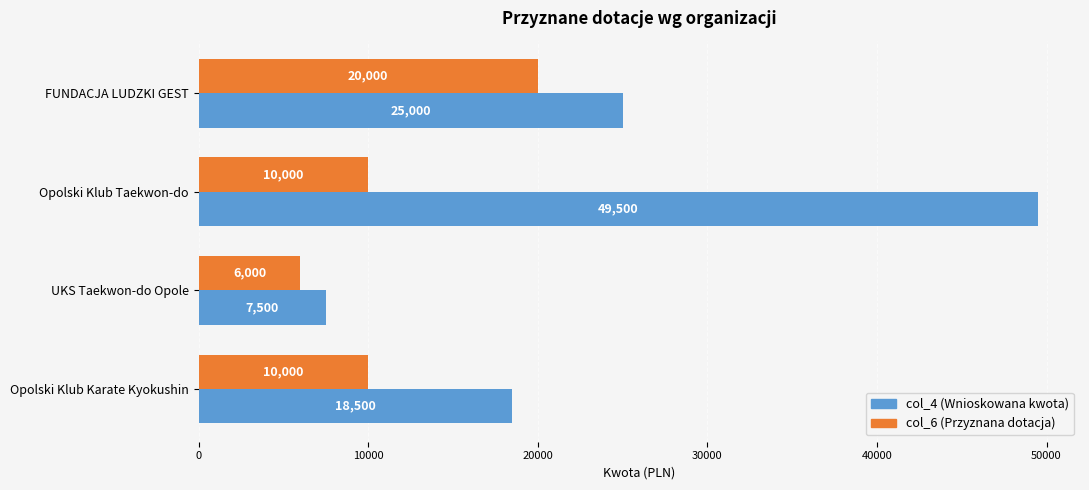

What is the difference between the maximum and minimum values in the col_4 (Wnioskowana kwota) series?

42000